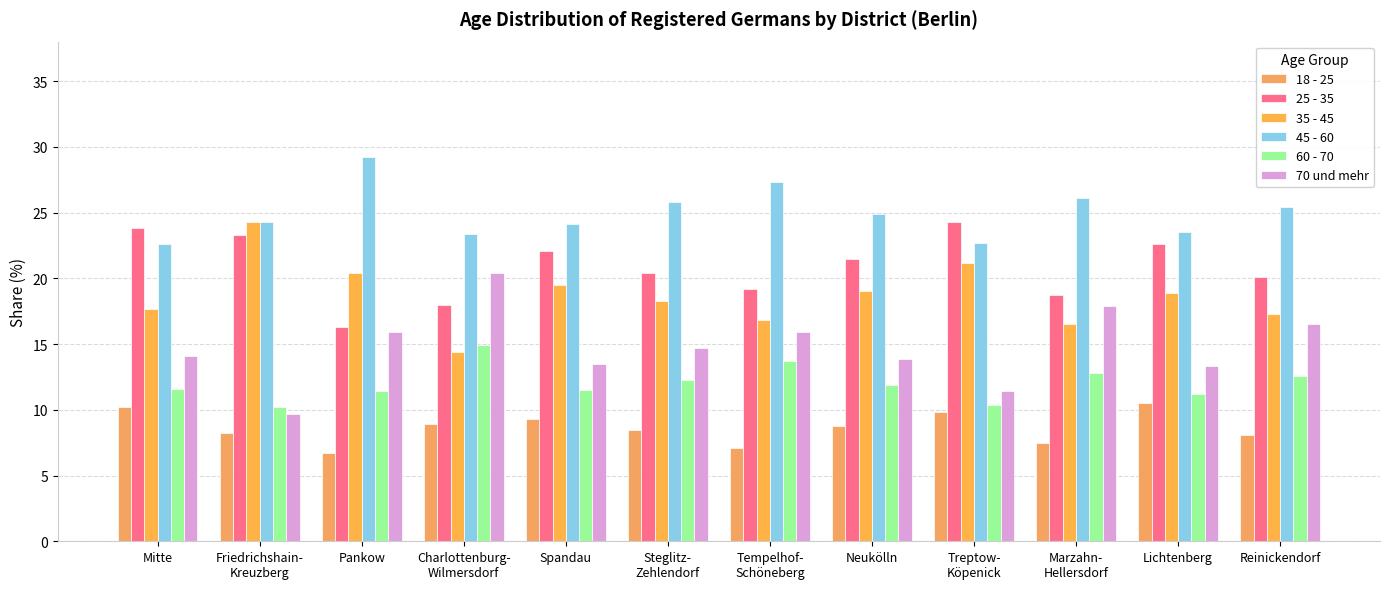

Which series has the largest total across all categories?

45 - 60